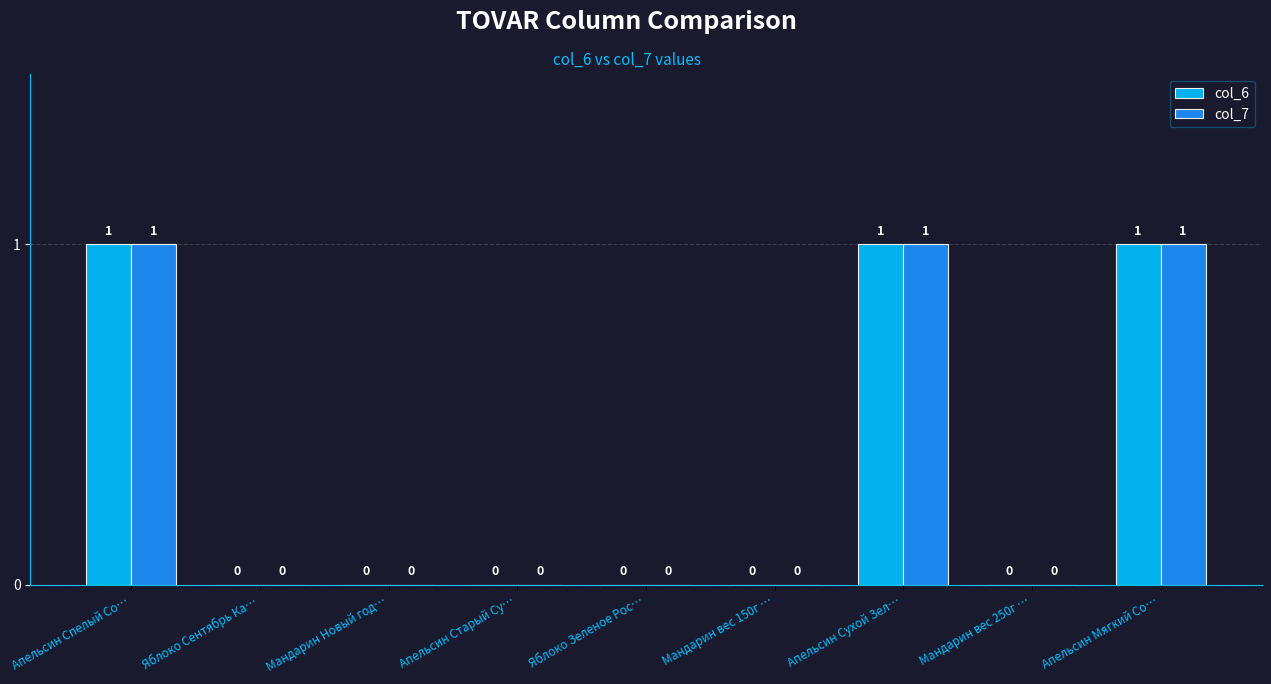

The col_6 series shows 0 at Яблоко Зеленое Рос…. True or false?

True